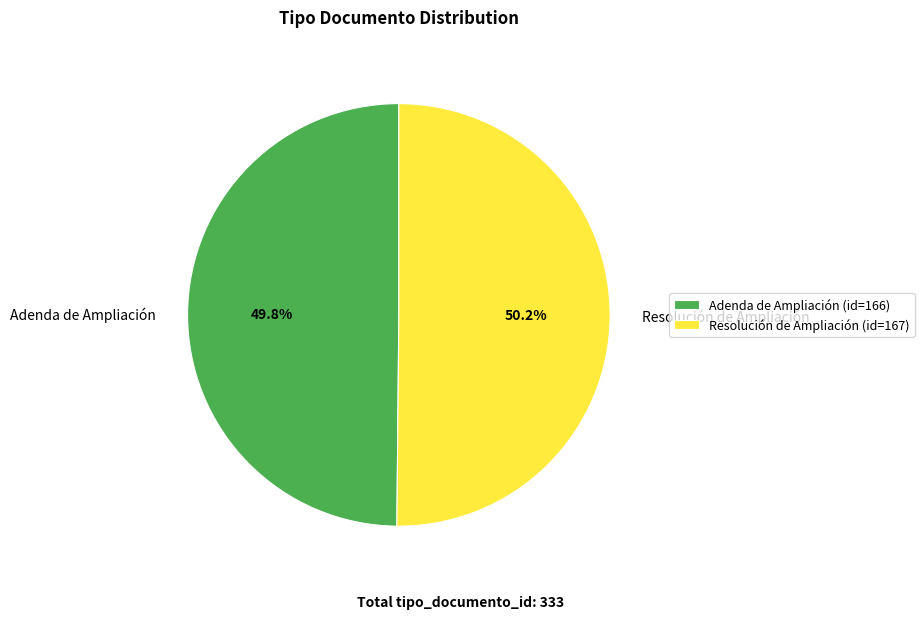

Is it true that Resolución de Ampliación is 50% of the pie?

True